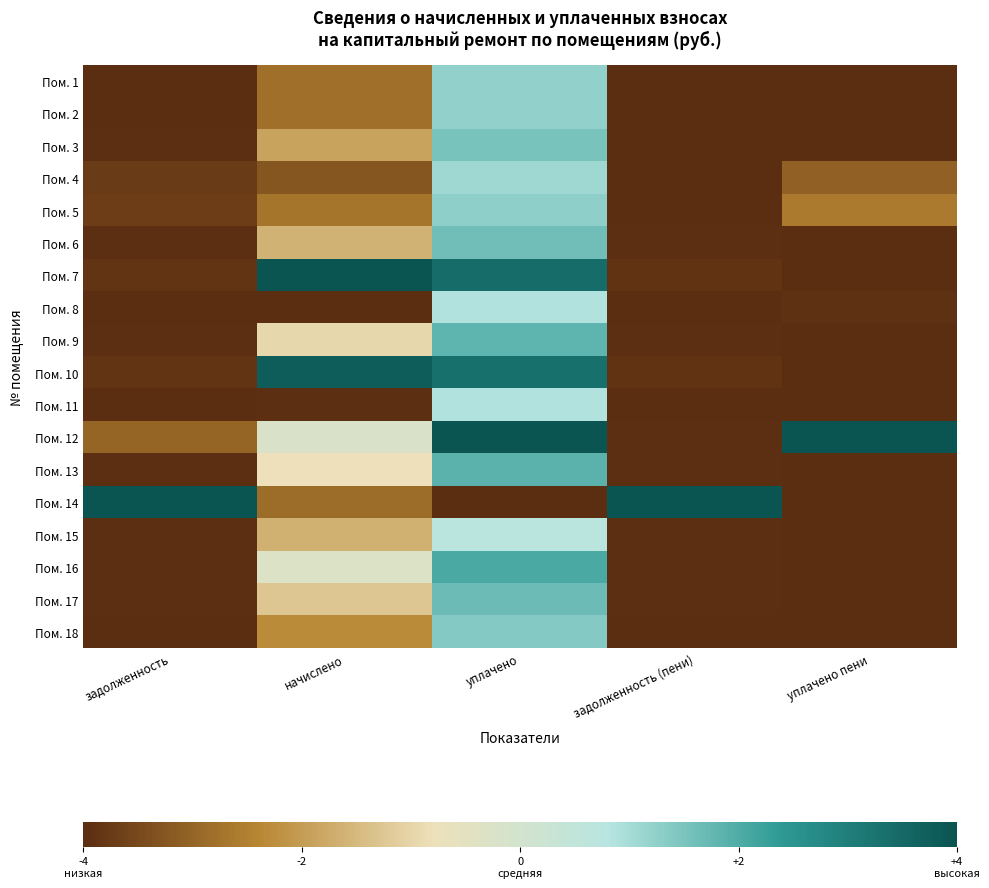

Which series has the largest total across all categories?

Пом. 12